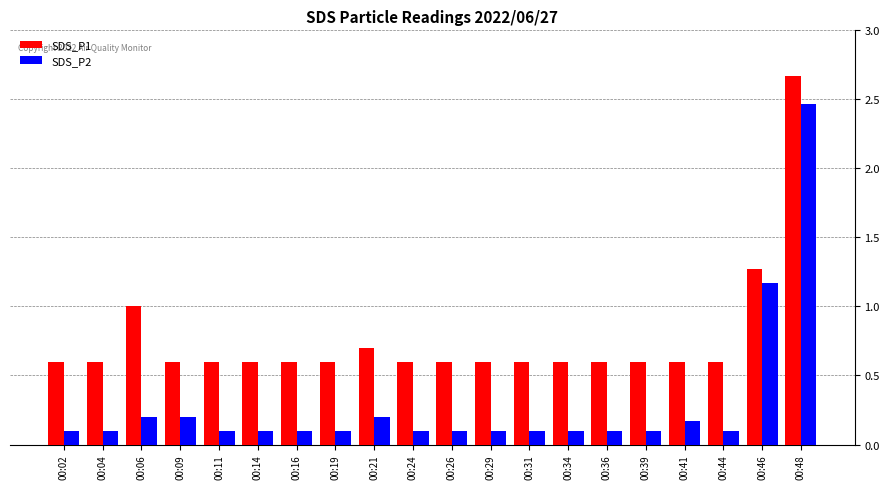

What is the difference between the maximum and minimum values in the SDS_P2 series?

2.4